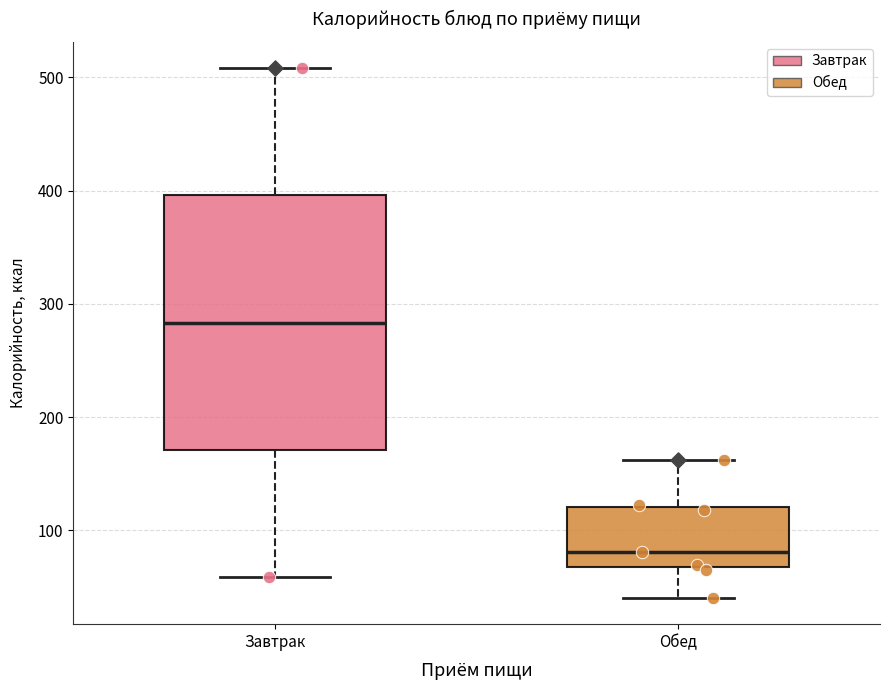

Which box is the tallest, from its lower edge to its upper edge?

Завтрак